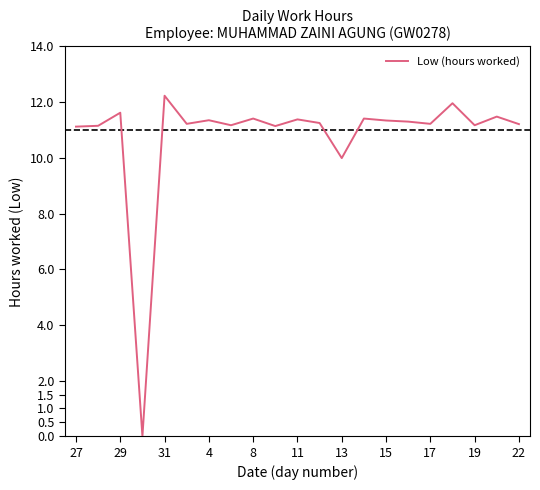

How many values are below 11?

2